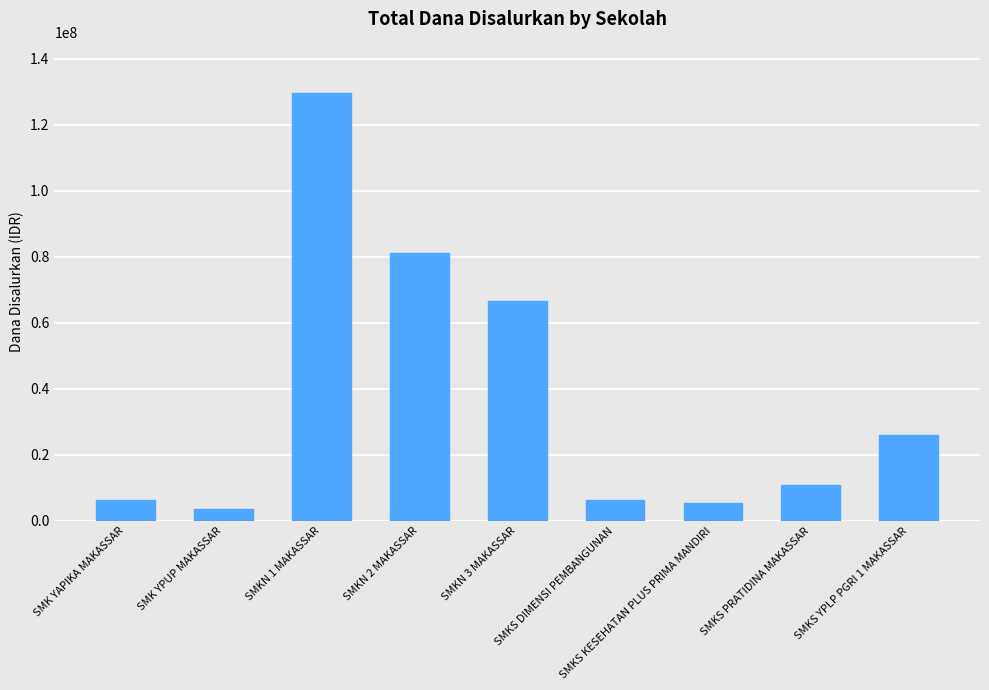

What position from the left is SMKN 2 MAKASSAR?

4